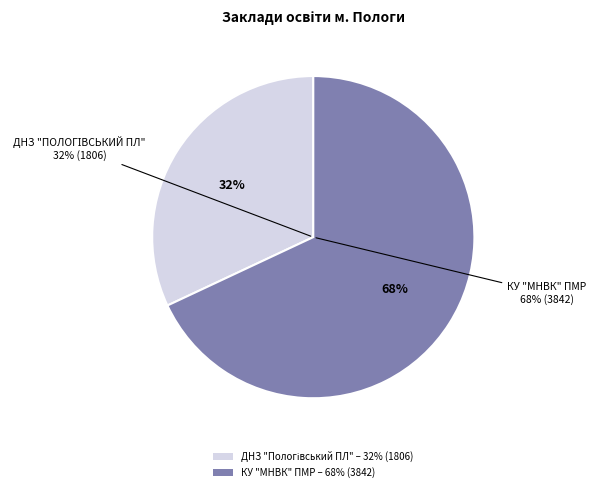

To the nearest percent, what is the average slice percentage?

50%